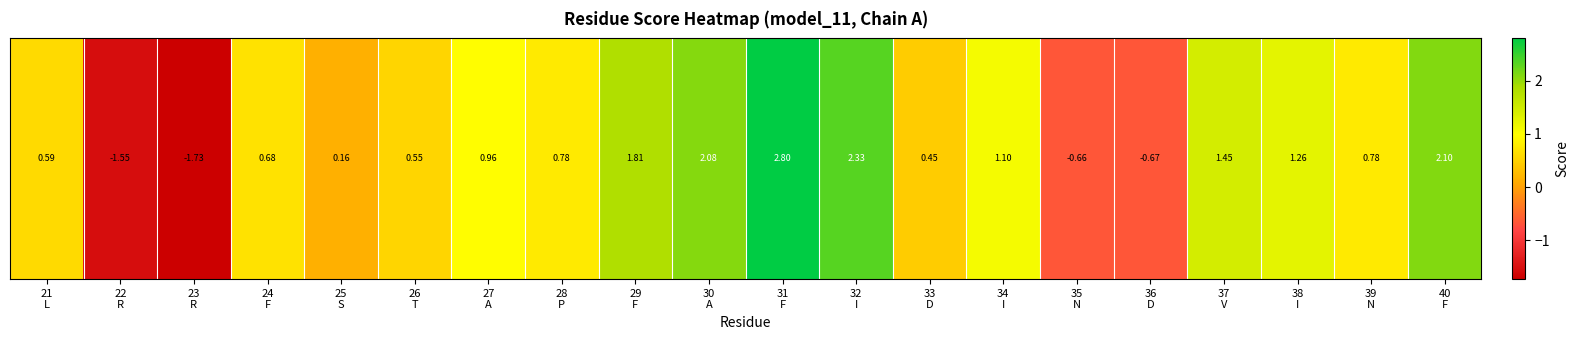

The chart shows a value of 2.7 at 29
F. True or false?

False